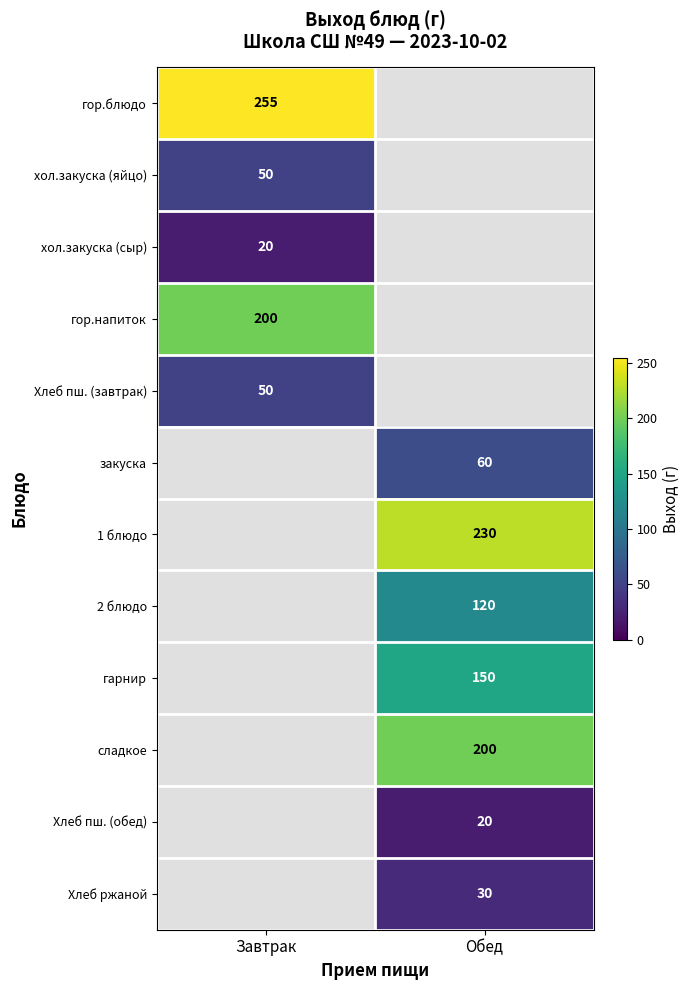

Is it true that закуска equals 60 at Обед?

True